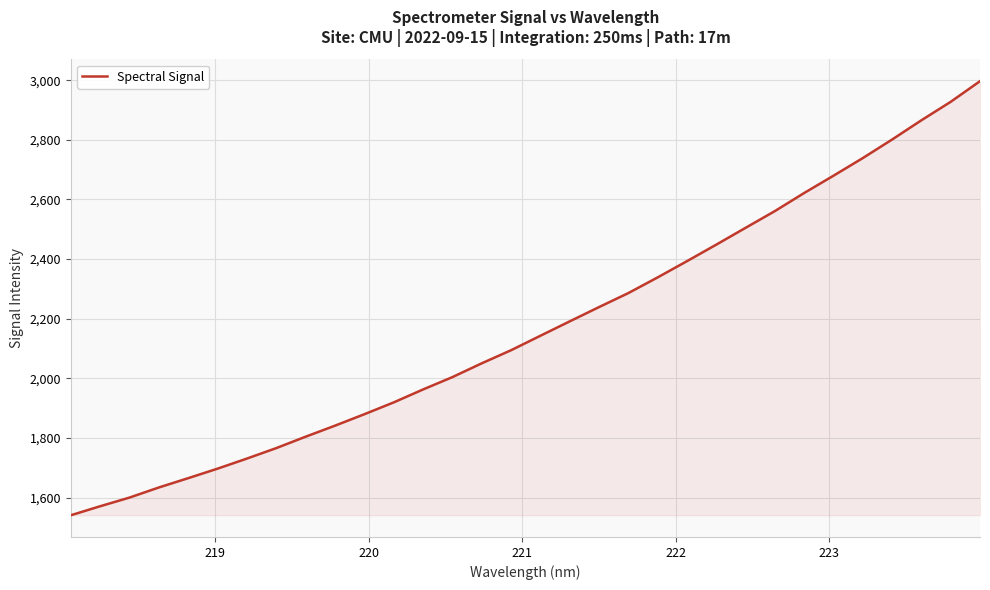

What is the greatest value displayed?

2996.8